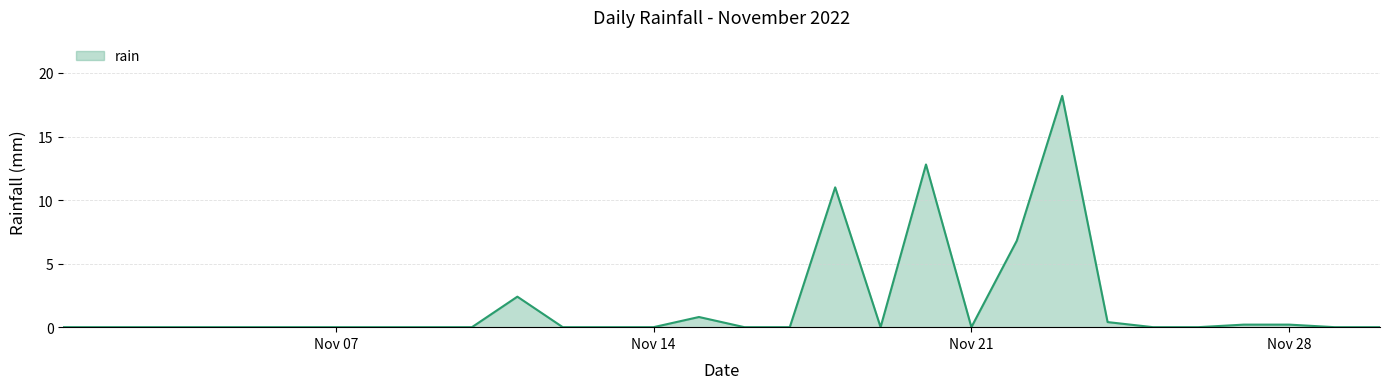

True or false: the data has more than 1 interior local peaks.

True